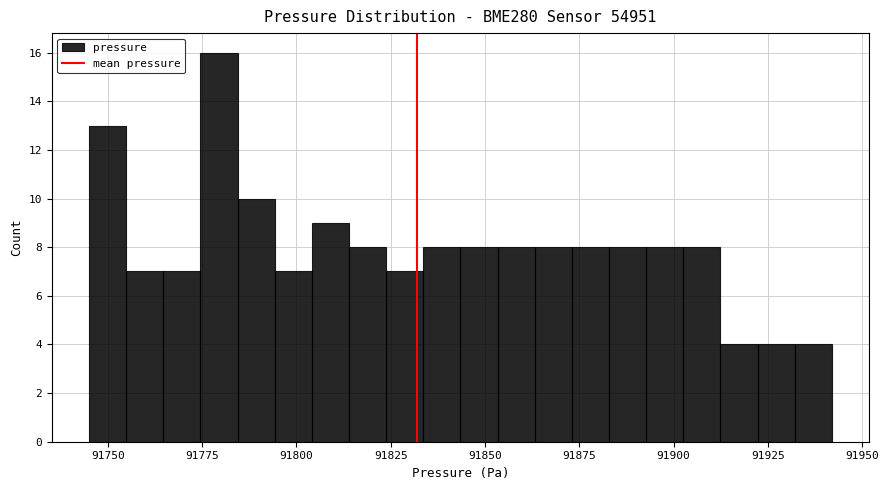

Read against the x-axis, roughly where is the centre of the tallest bar?

91780